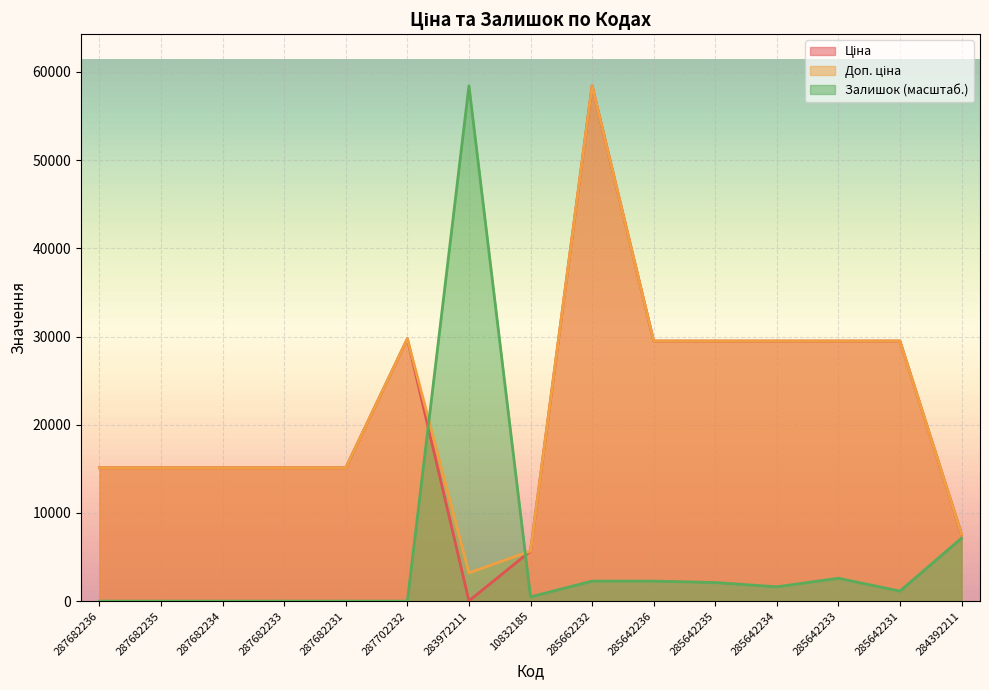

What is the difference between the highest and lowest values at 283972211?

58394.5